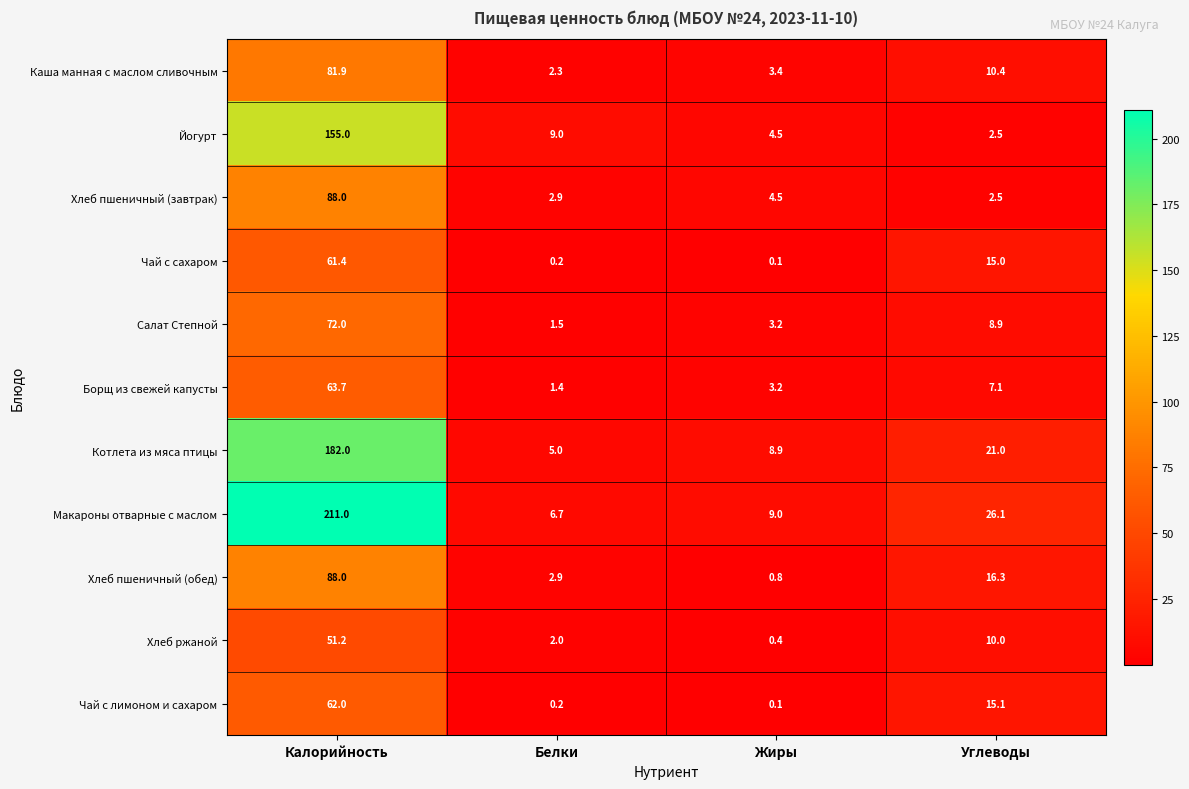

What value does the Йогурт series have at Жиры?

4.5